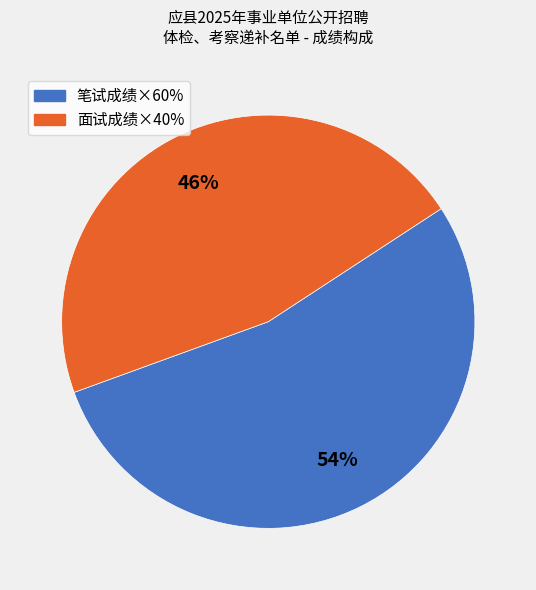

Count the number of slices in the pie.

2